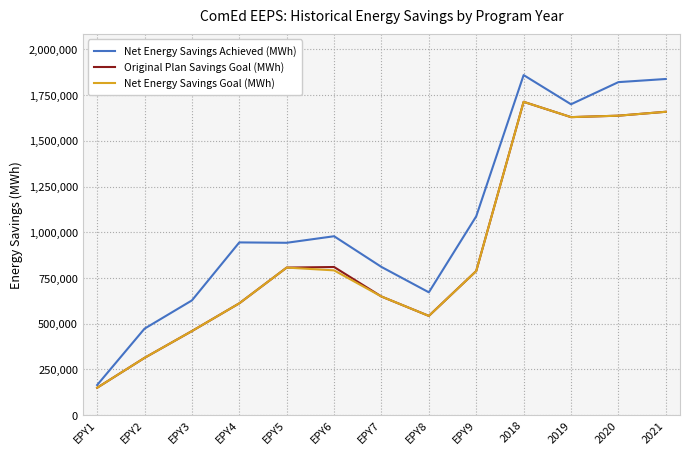

What is the maximum value shown in the chart?

1859773.3